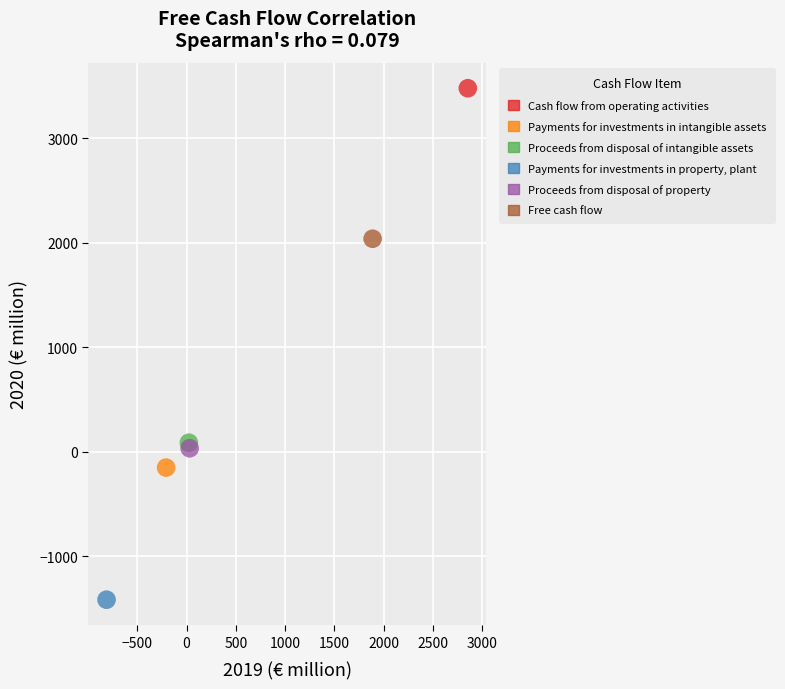

What are all the series names shown in the legend?

Cash flow from operating activities, Payments for investments in intangible assets, Proceeds from disposal of intangible assets, Payments for investments in property, plant, Proceeds from disposal of property, Free cash flow